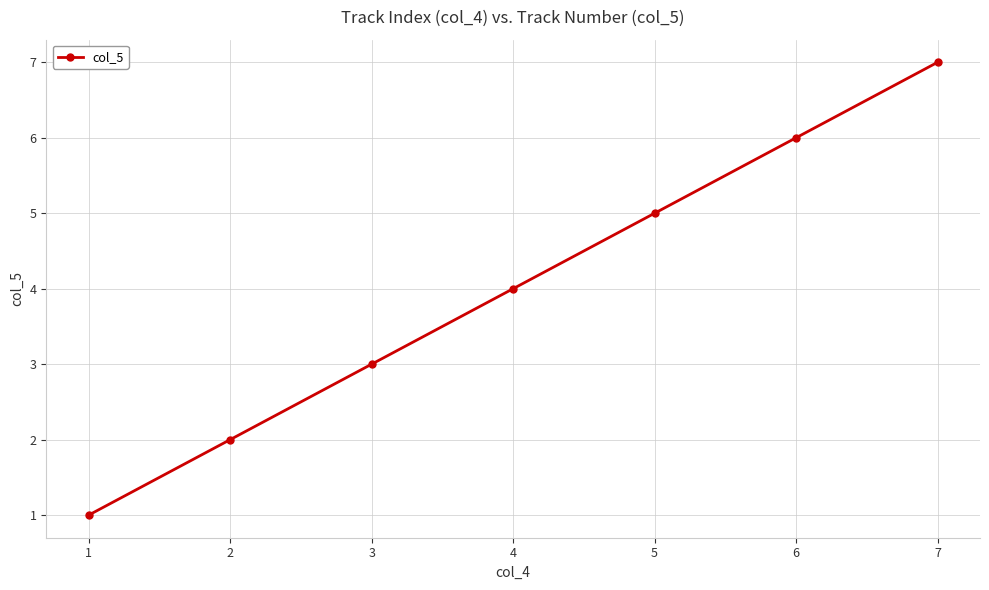

How many data points are less than 4?

3